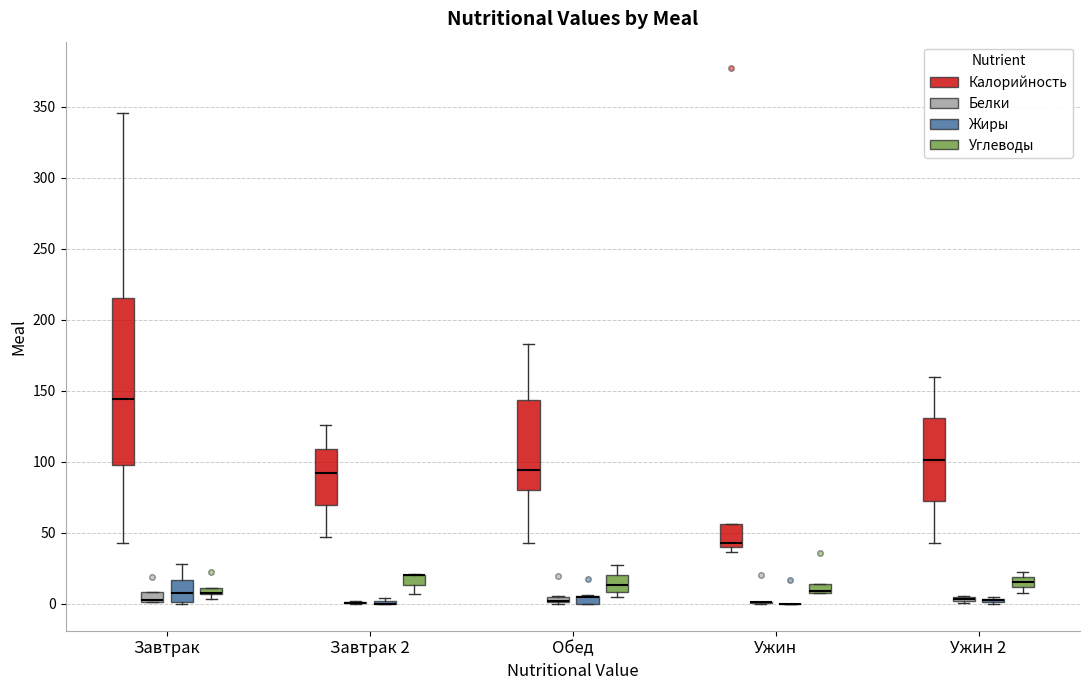

Comparing the boxes themselves (not the whiskers), which one is the tallest?

Завтрак (Калорийность)